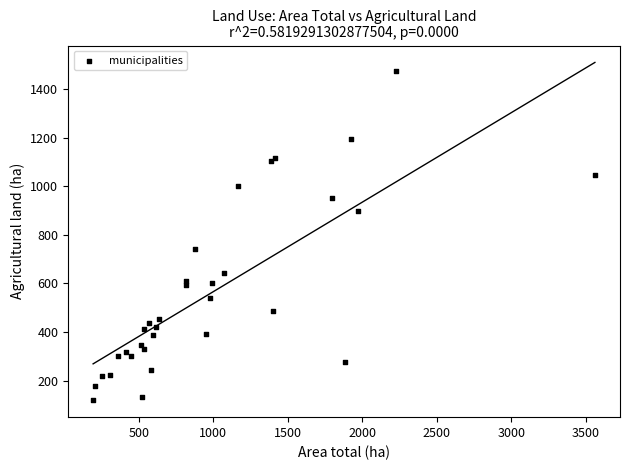

What Y value in the scatter plot is closest to 796?

741.4